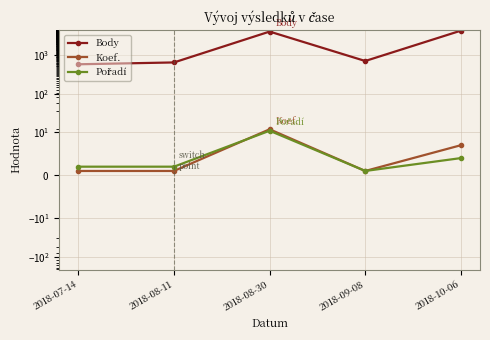

After their last crossing, which series has the higher values: Pořadí or Koef.?

Koef.